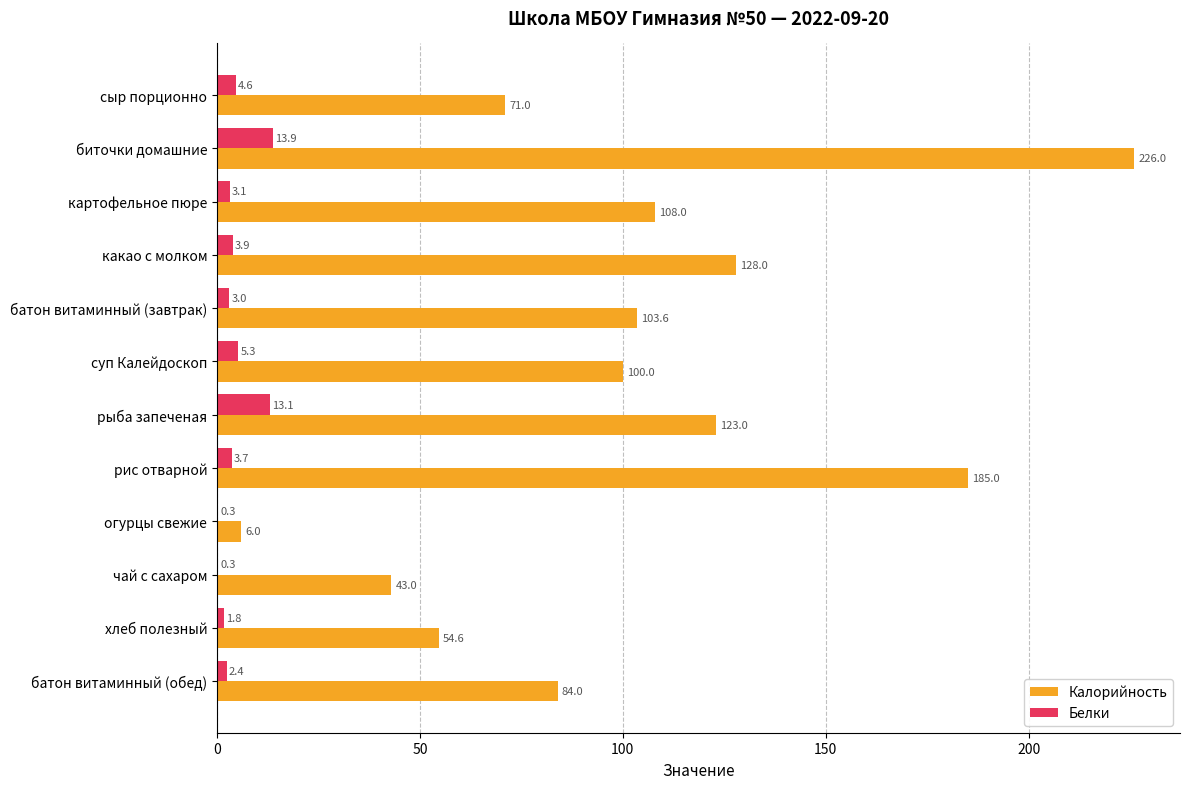

Which series changed the most between сыр порционно and рыба запеченая?

Калорийность